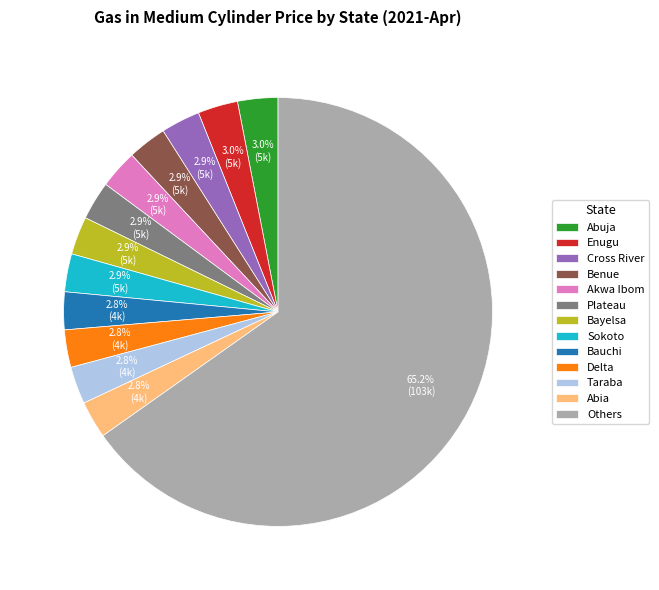

Do Bayelsa and Plateau together represent more than half of the pie?

No